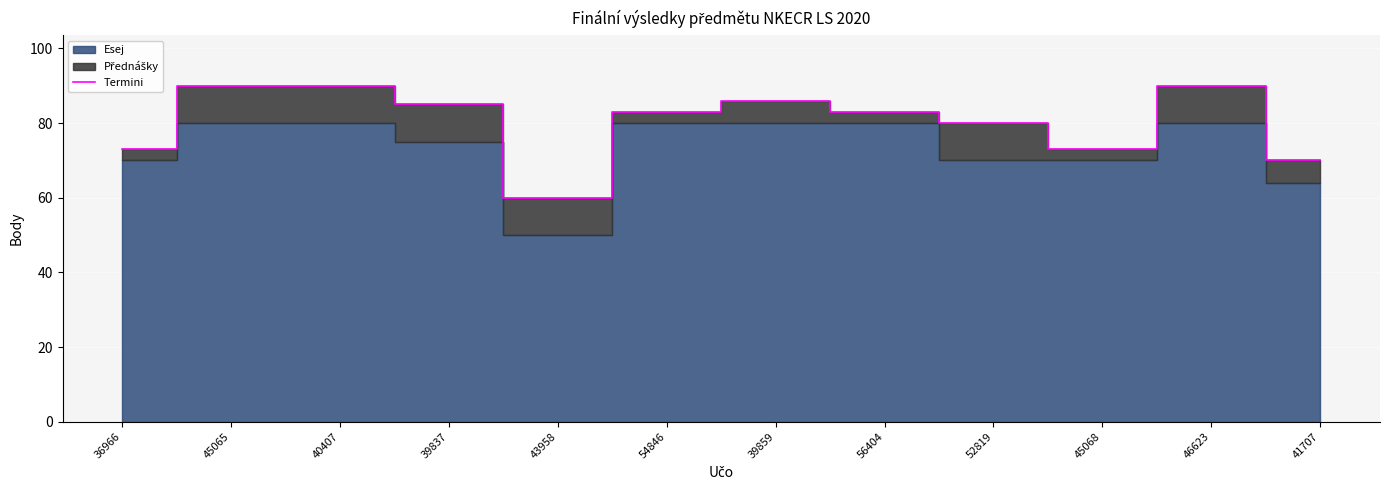

Between 36966 and 40407, which is larger?

40407